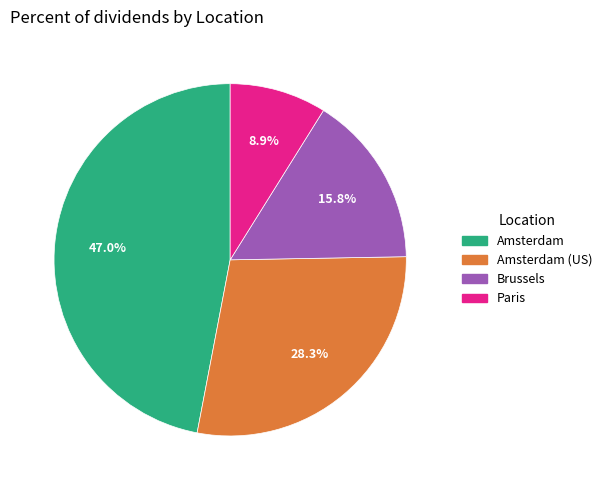

Does any single category account for the majority?

No